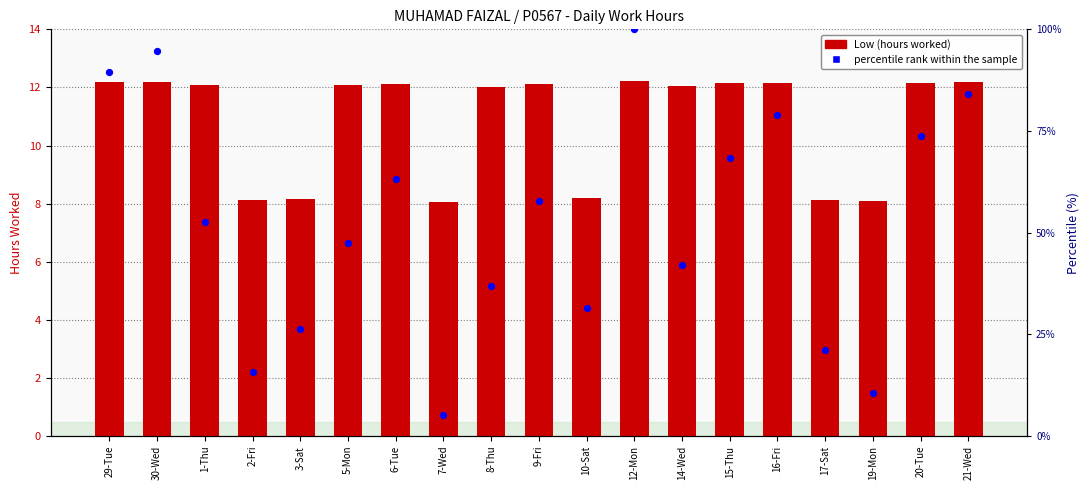

At how many categories does at least one series exceed 68?

7